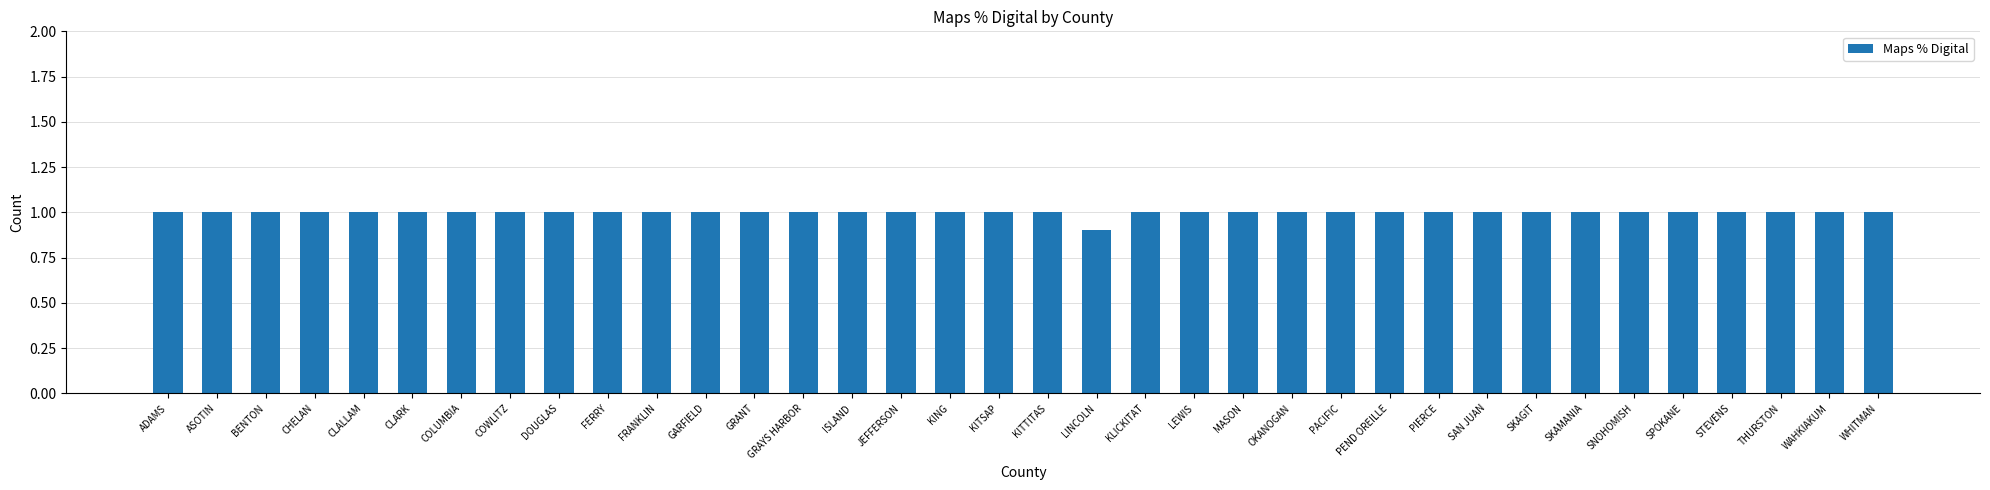

Approximately how many times larger is the value at CLARK compared to LEWIS?

1.0